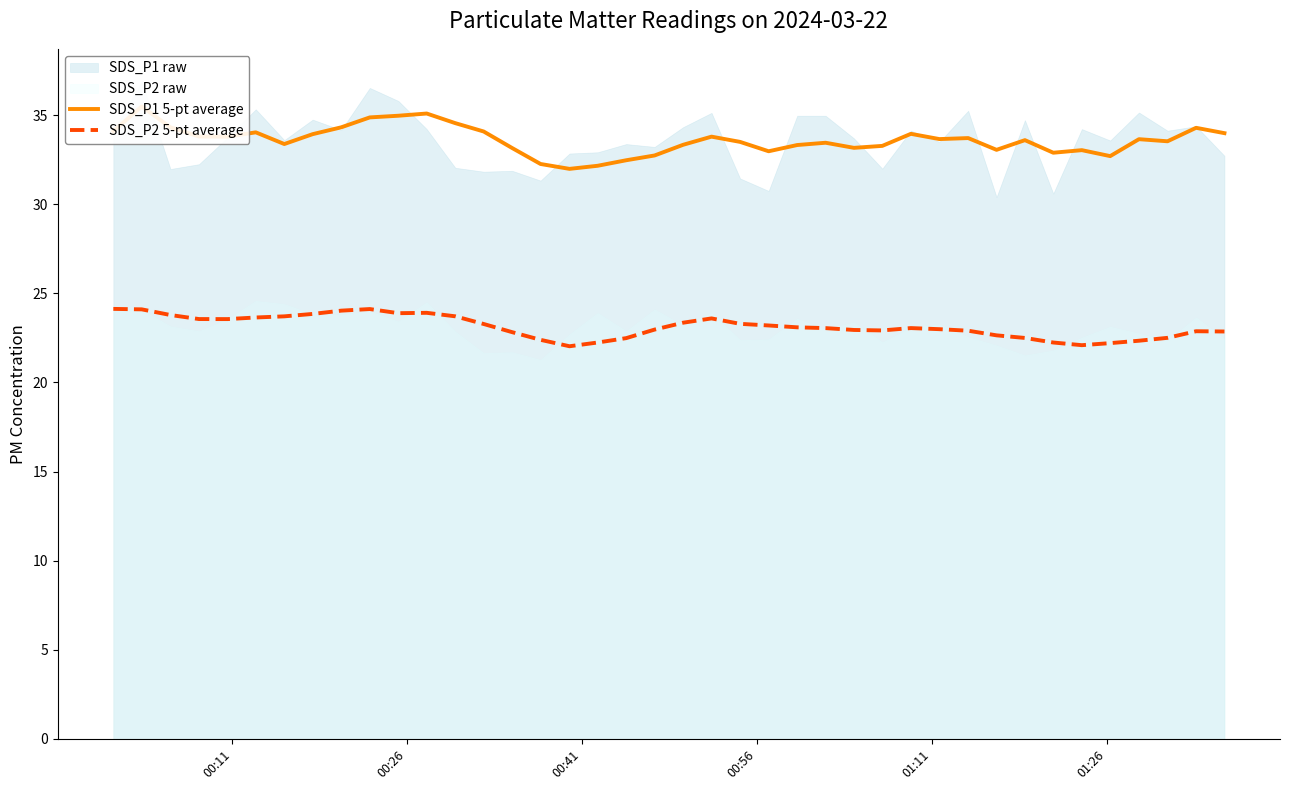

What is the maximum value for SDS_P2 5-pt average?

24.1